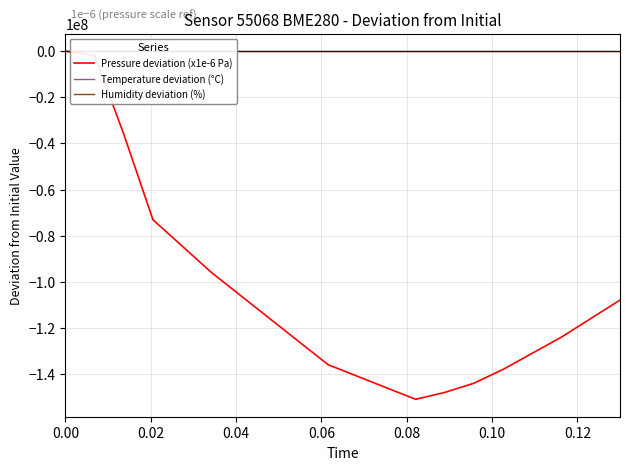

What are all the series names shown in the legend?

Pressure deviation (x1e-6 Pa), Temperature deviation (°C), Humidity deviation (%)